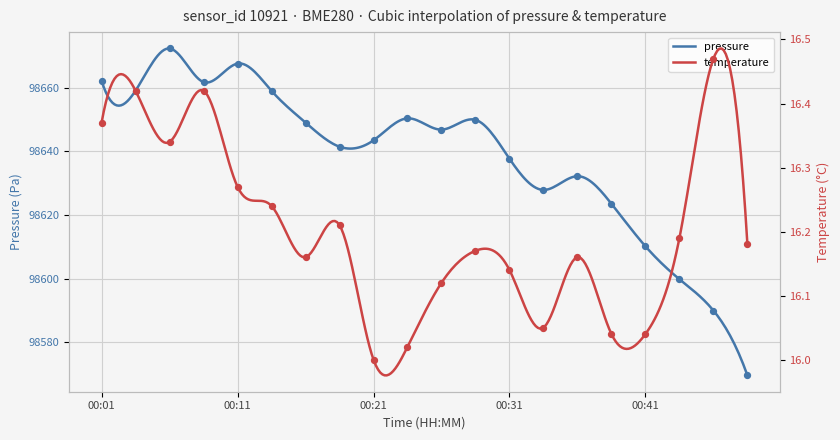

Which series reaches the maximum Y coordinate?

pressure